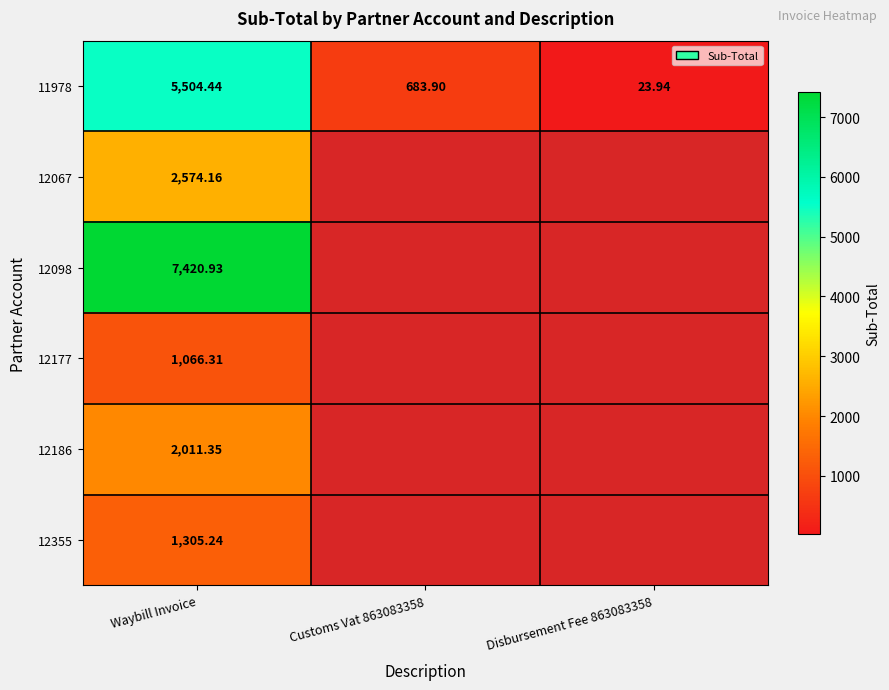

Where does the 11978 series first go above 683?

Waybill Invoice